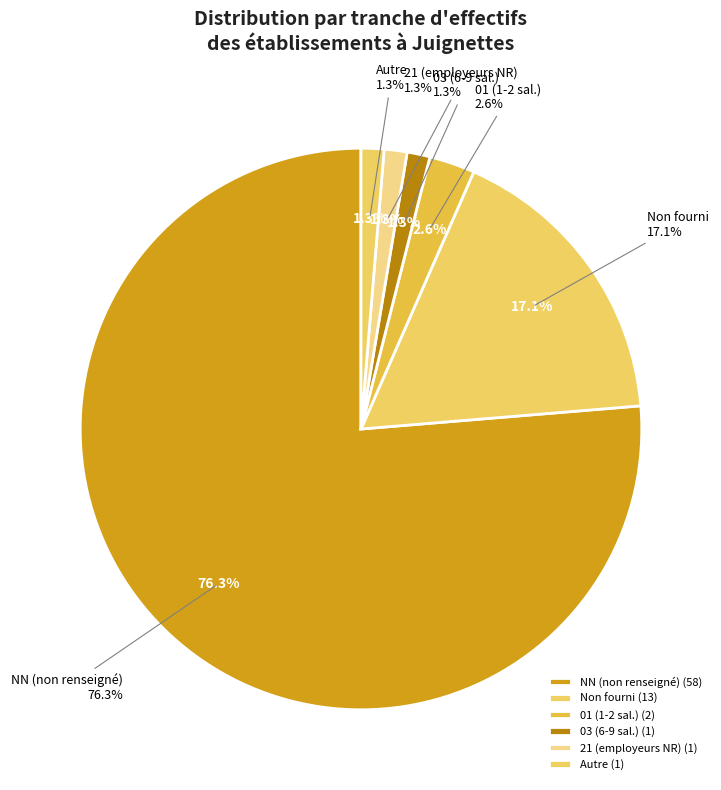

True or false: 02 accounts for 1% of the total.

False